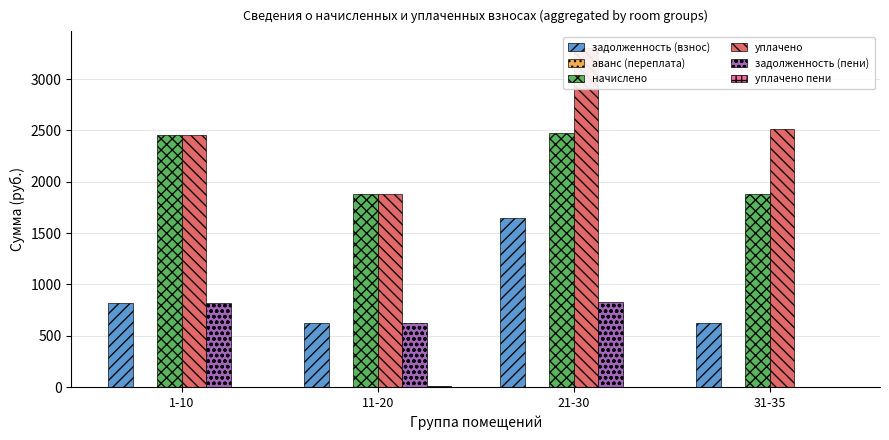

At which label does задолженность (пени) first exceed 818?

1-10